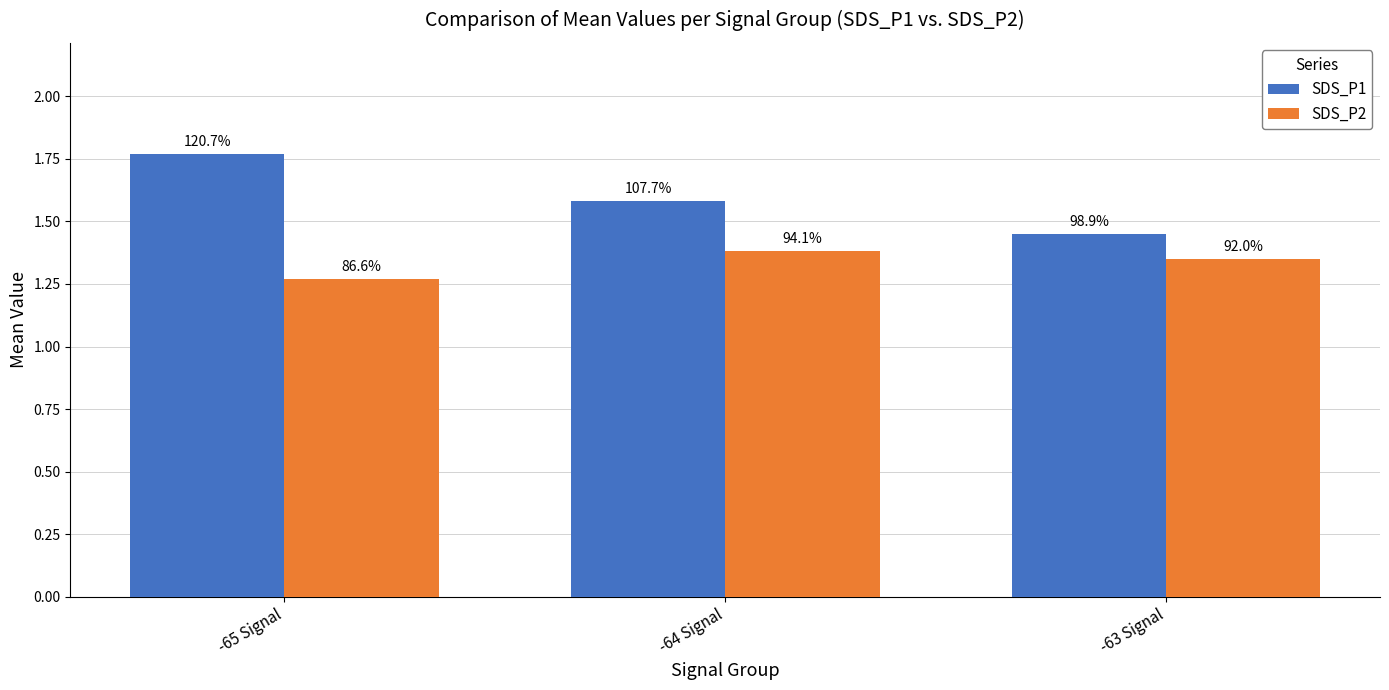

What are all the series names shown in the legend?

SDS_P1, SDS_P2